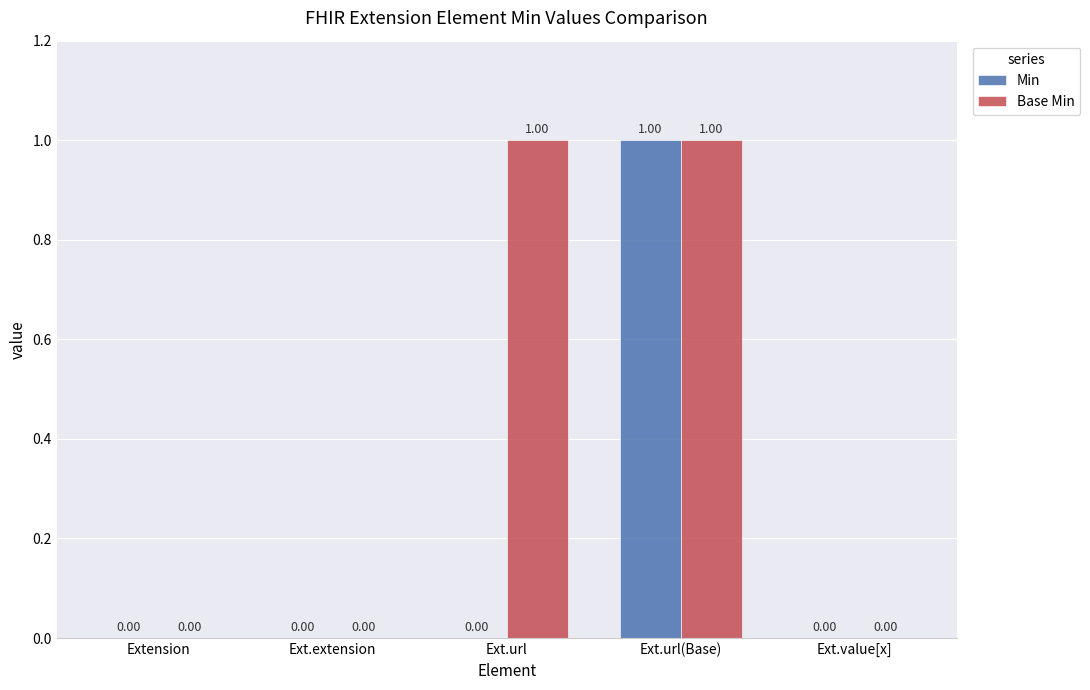

Which series has the largest total across all categories?

Base Min